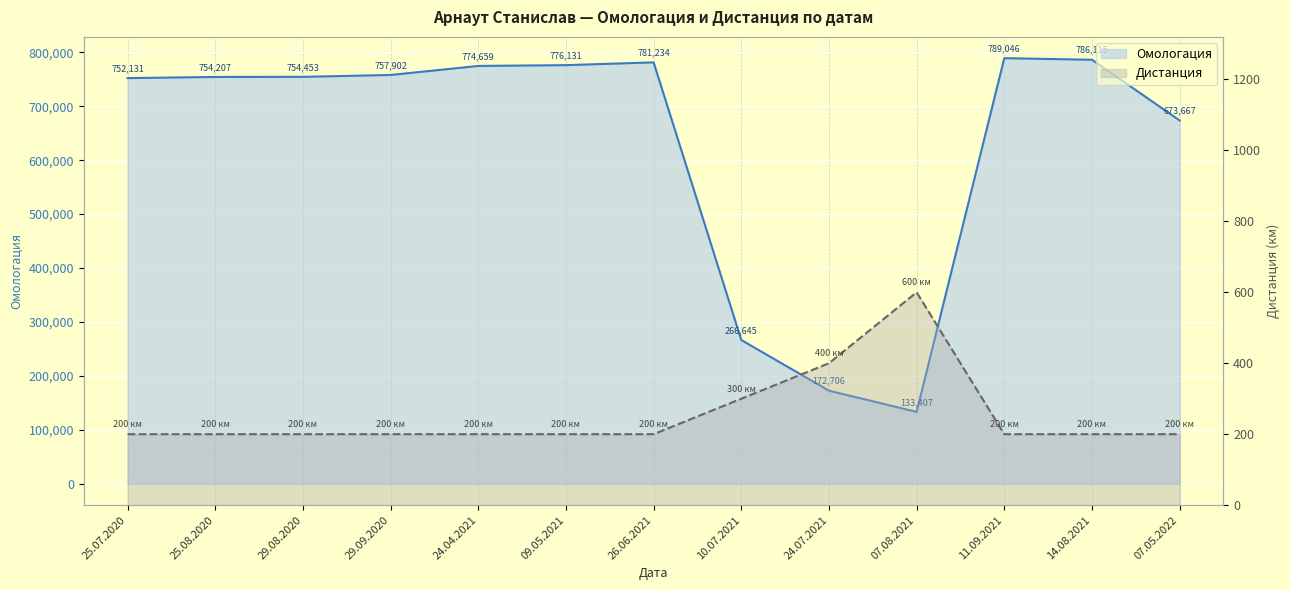

How many interior local peaks does the Омологация series have?

2